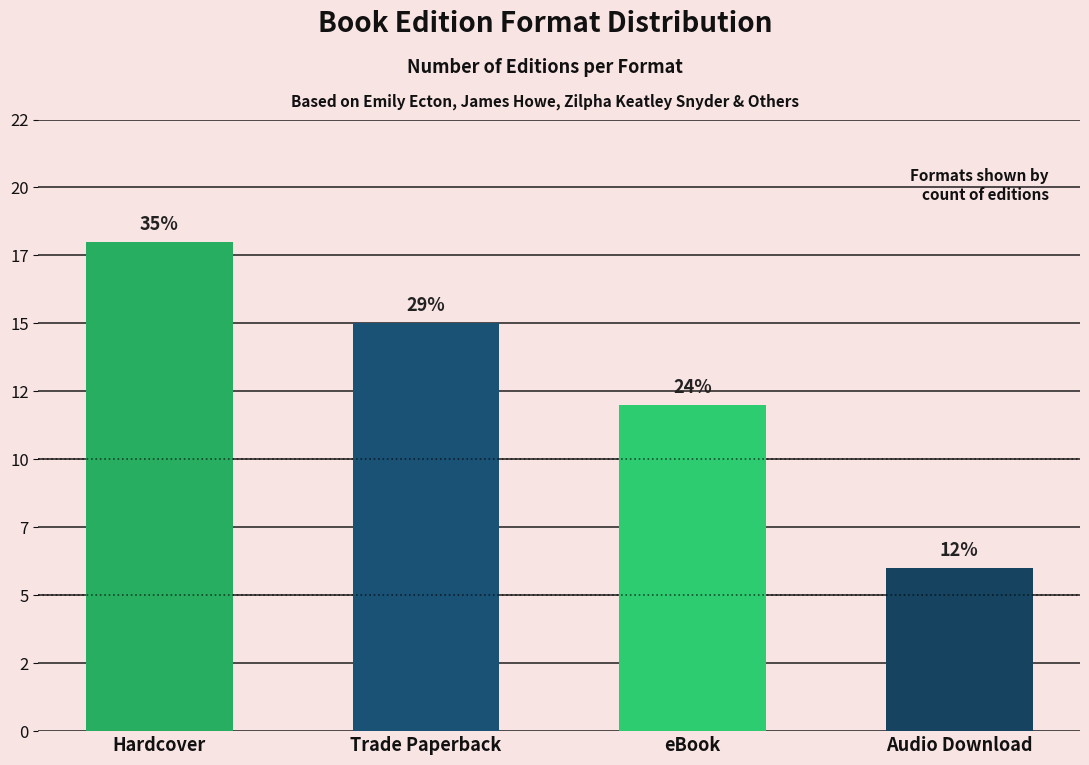

What is the value of the 4th bar from the left?

6